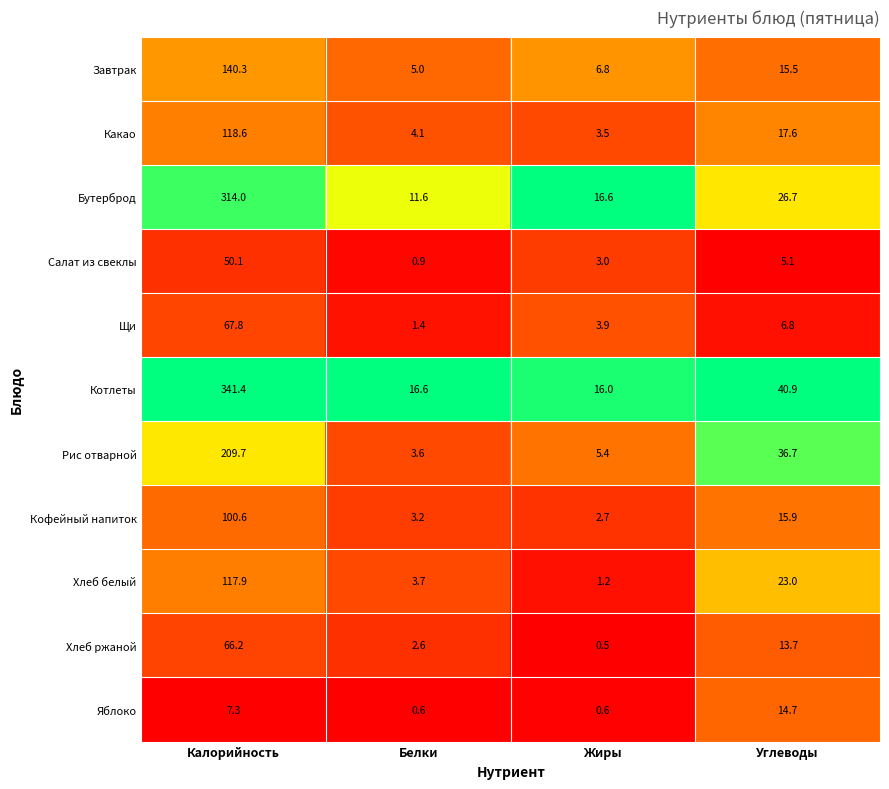

Read the Завтрак value at Калорийность.

140.3